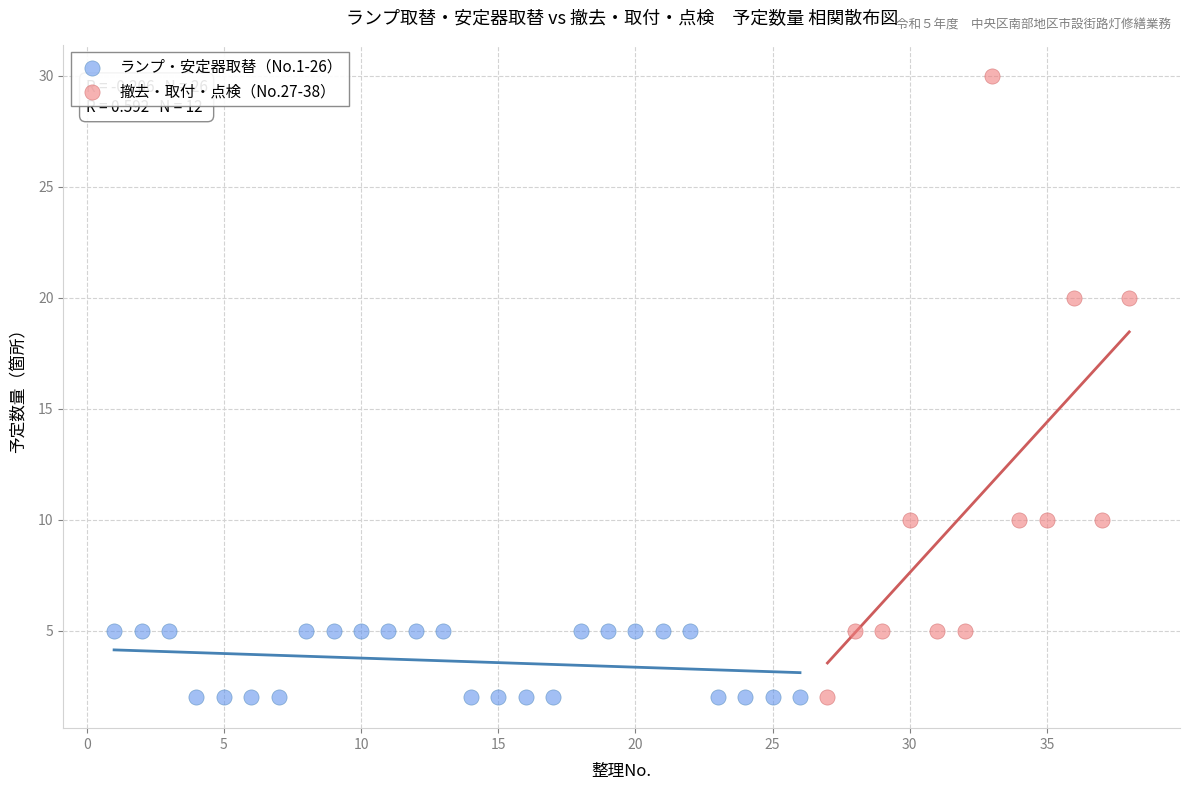

Which series has the widest spread of Y values?

撤去・取付・点検（No.27-38）